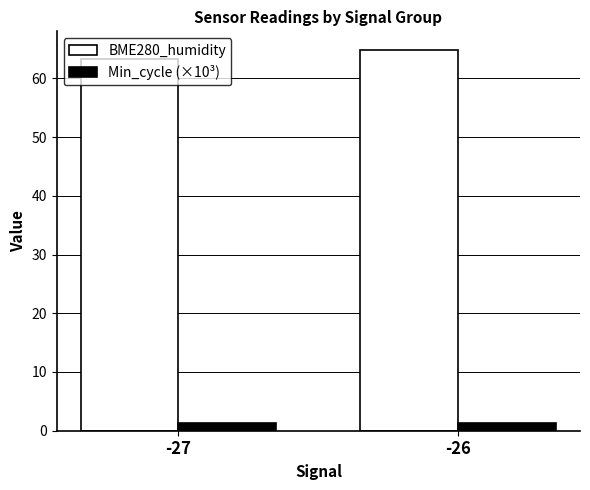

Which series has the largest total across all categories?

BME280_humidity